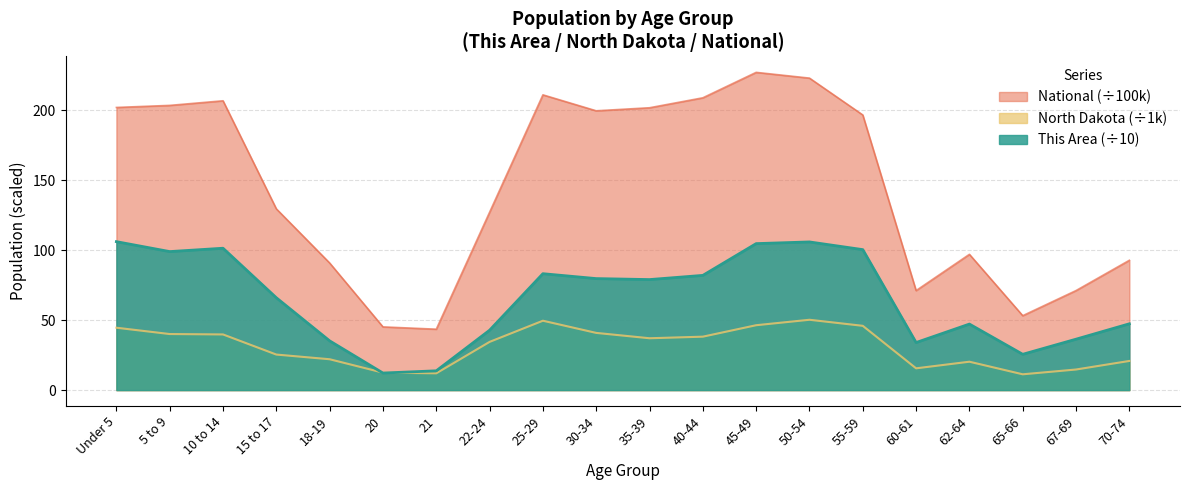

Which series has the largest range (max minus min)?

National (÷100k)